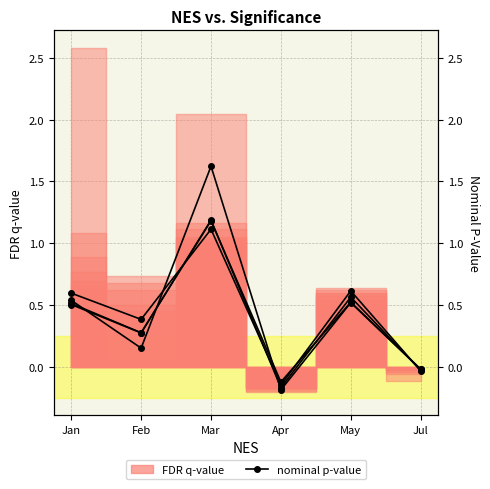

How many categories are shown in the chart?

6